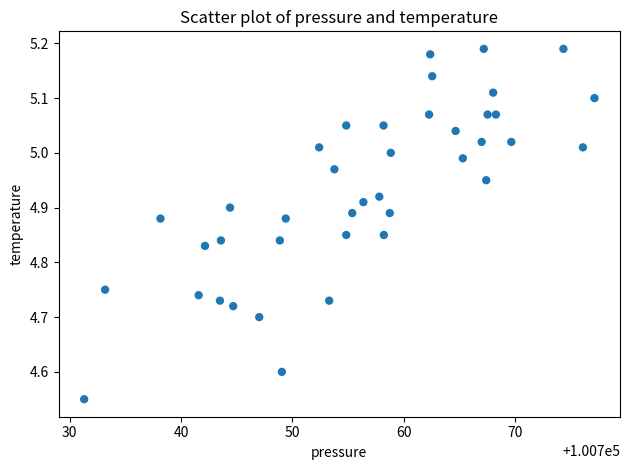

What is the range of X values (max minus min)?

45.8